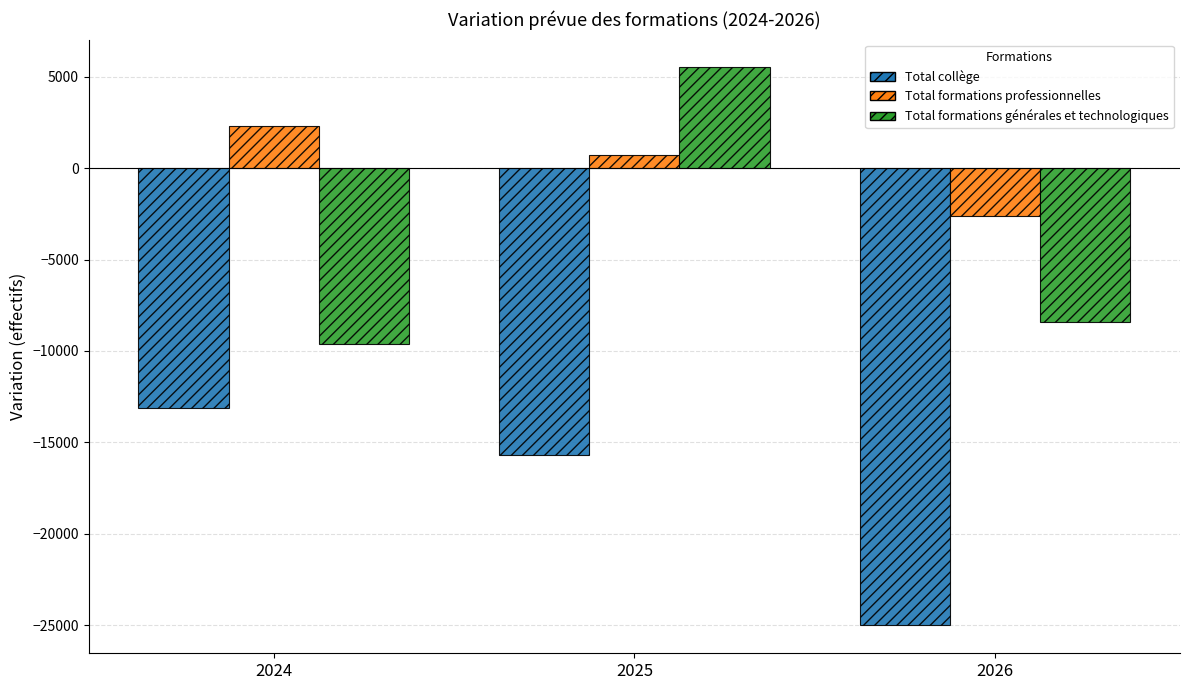

What is the value of the Total formations professionnelles bar at the 1st from the left?

2300